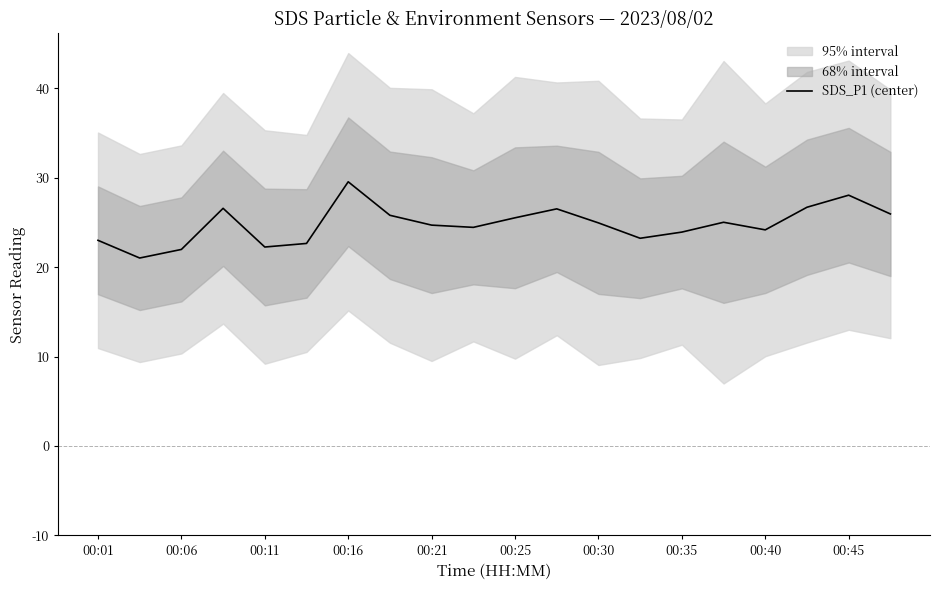

How many lines are shown in the chart?

1